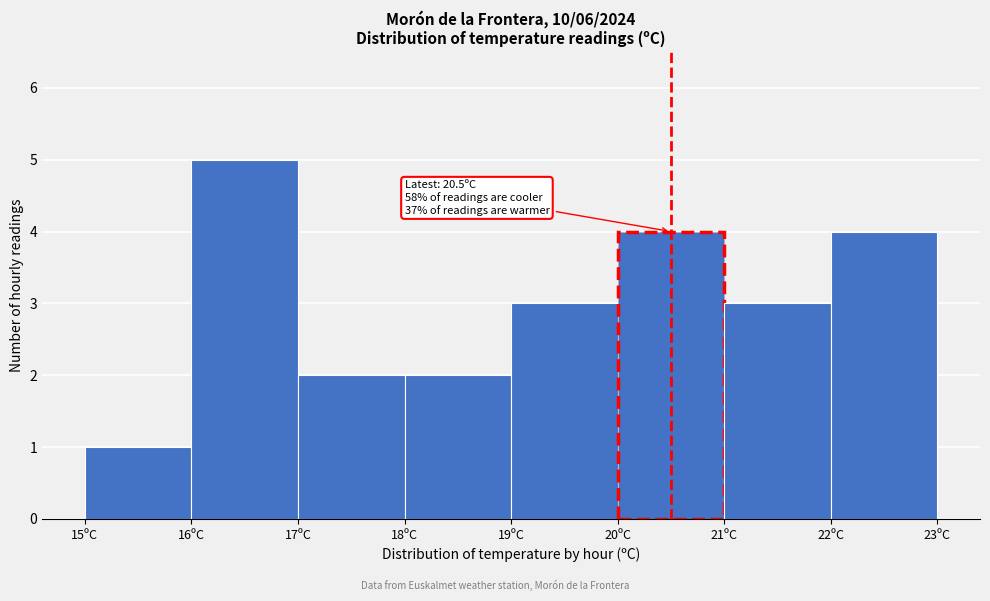

Which range on the x-axis has the tallest bar?

16 to 17